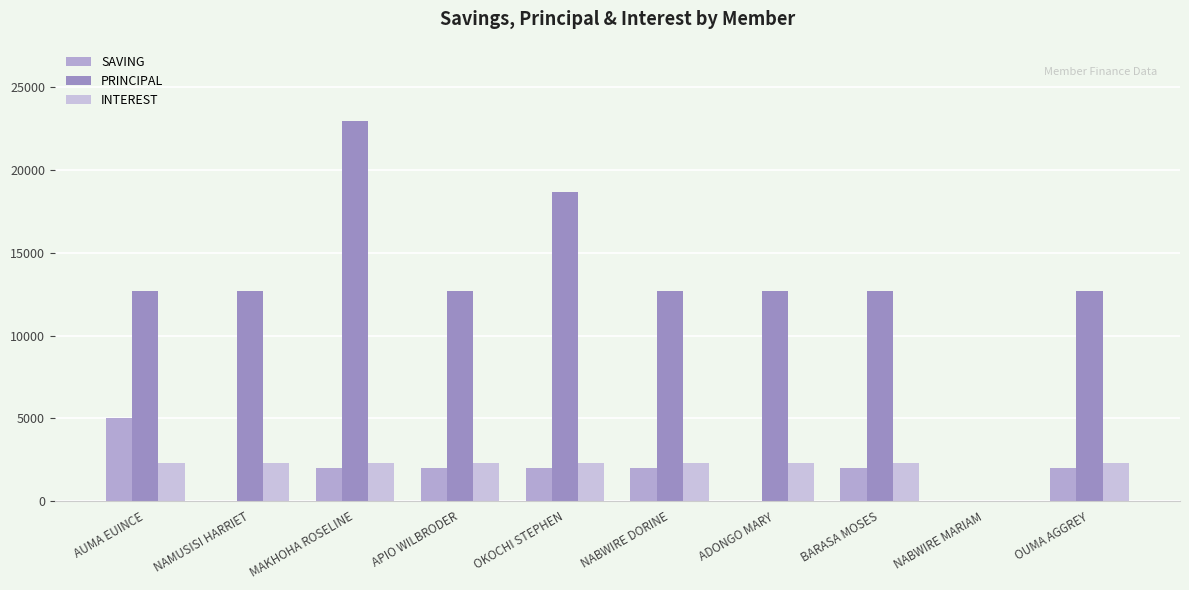

How many positive values does the PRINCIPAL series have?

9